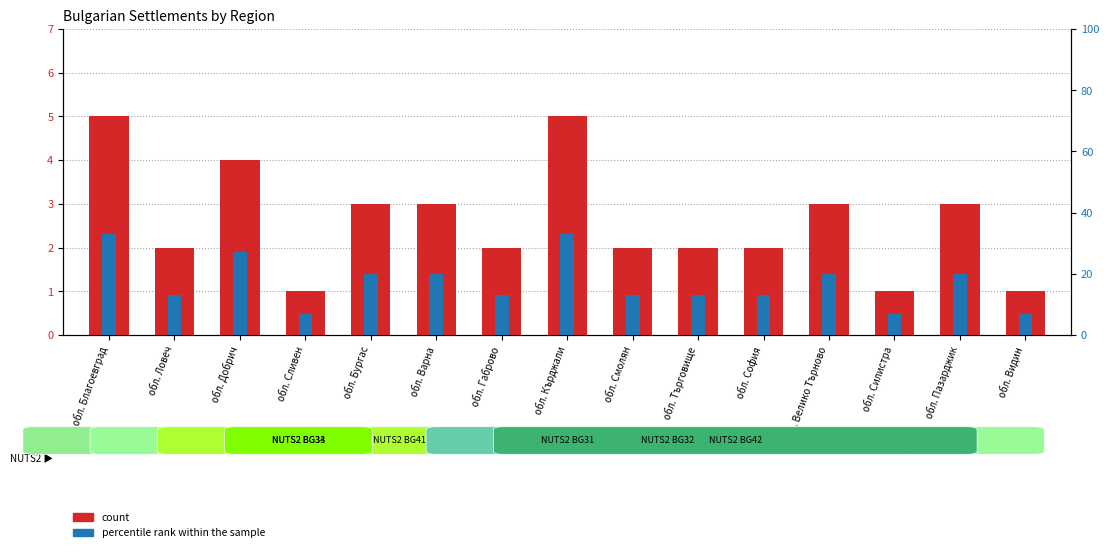

At which category is the sum across all series the highest?

обл. Благоевград